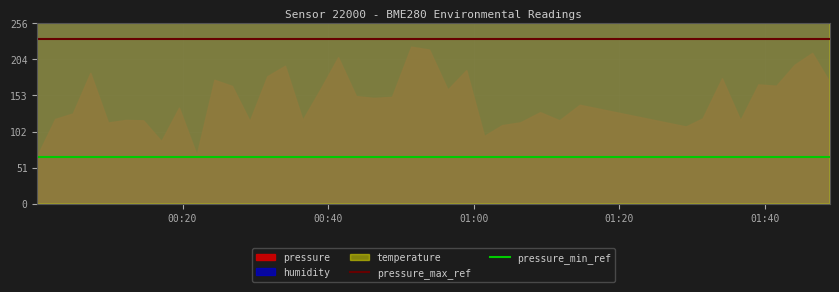

What value does the pressure_min_ref series have at 00:20?

66.3